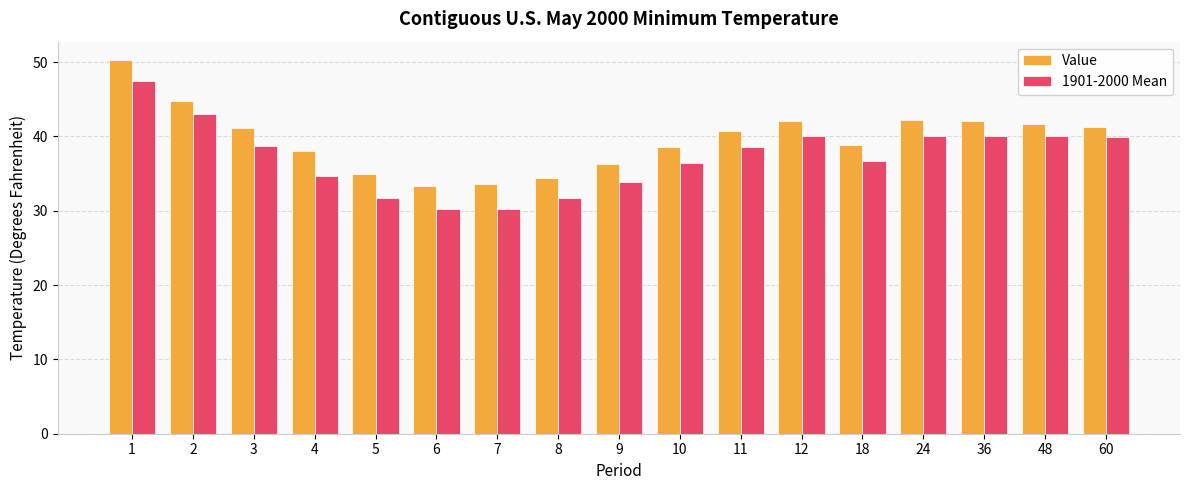

True or false: Value has a value of 17.4 at 60.

False